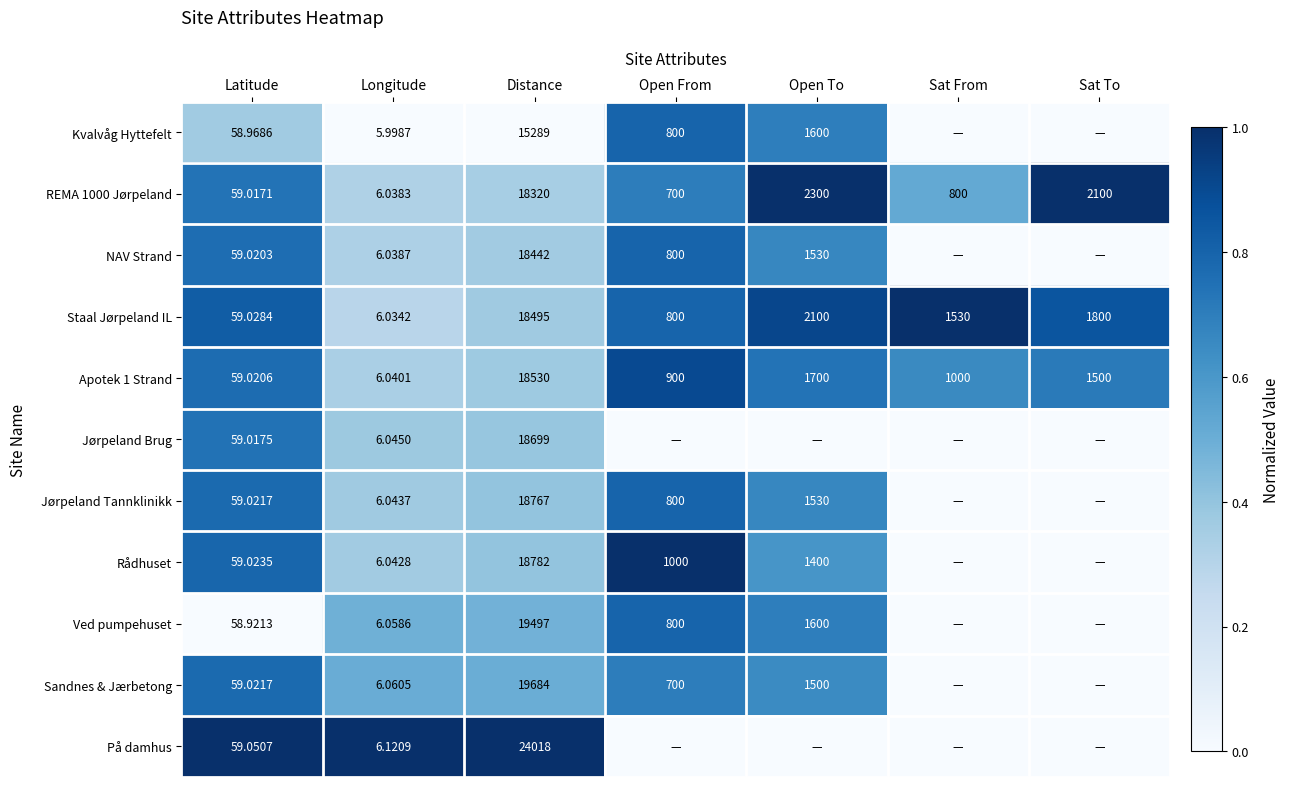

Is the value of Ved pumpehuset at Latitude greater than the value of Sandnes & Jærbetong at Longitude?

Yes